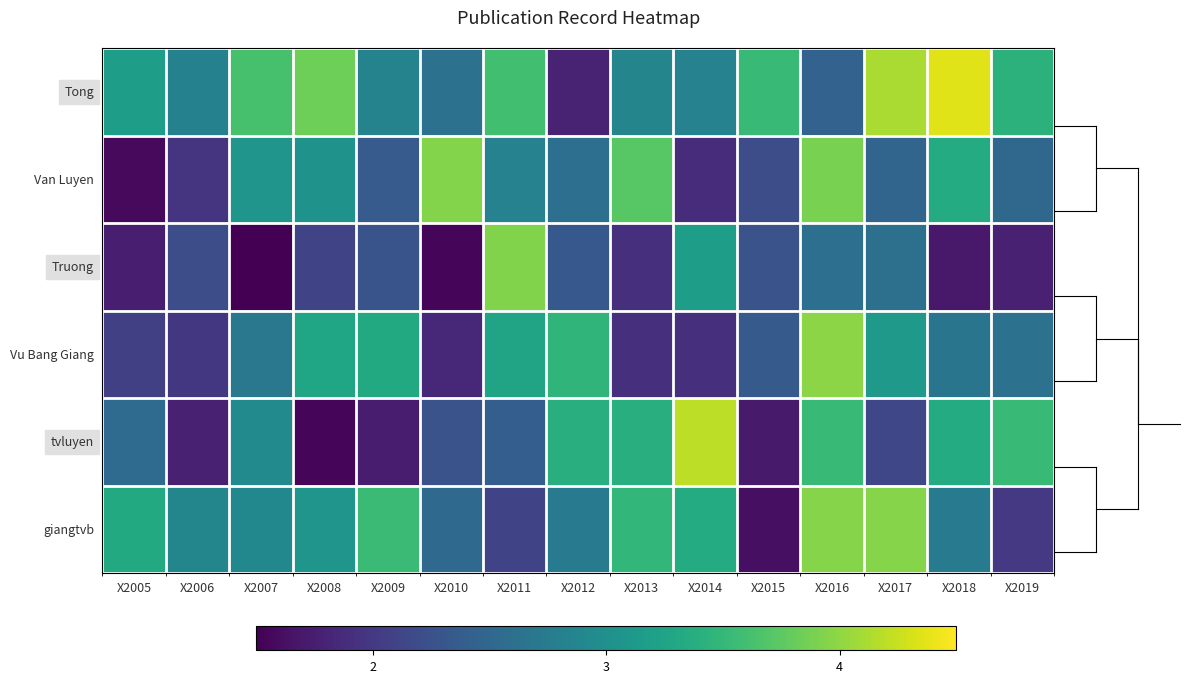

What is the difference between the highest and lowest values at X2017?

2.0